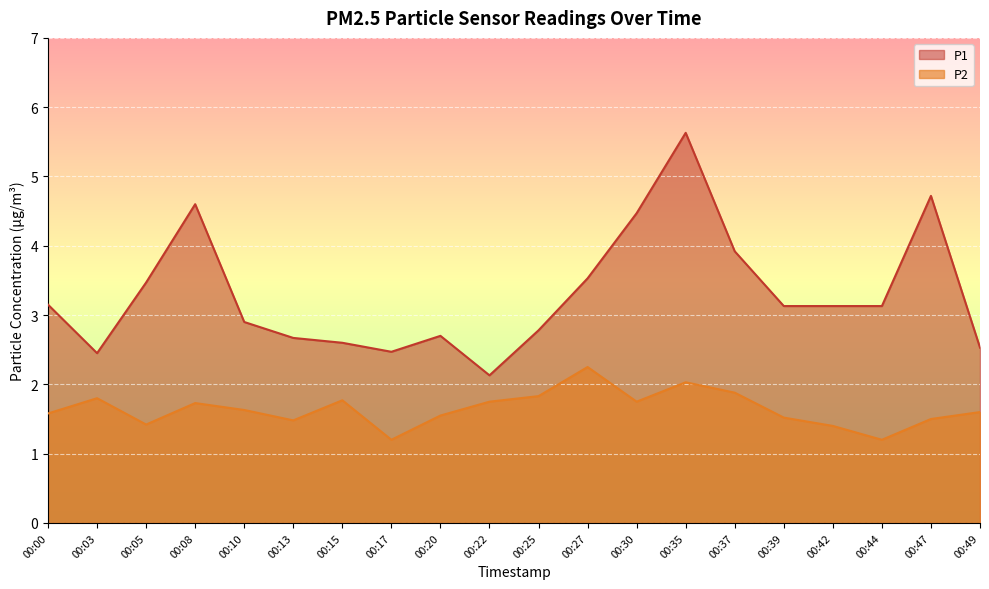

Reading left to right, extract all data points from this chart.

P1: 00:00=3.1	00:03=2.5	00:05=3.5	00:08=4.6	00:10=2.9	00:13=2.7	00:15=2.6	00:17=2.5	00:20=2.7	00:22=2.1	00:25=2.8	00:27=3.5	00:30=4.5	00:35=5.6	00:37=3.9	00:39=3.1	00:42=3.1	00:44=3.1	00:47=4.7	00:49=2.5
P2: 00:00=1.6	00:03=1.8	00:05=1.4	00:08=1.7	00:10=1.6	00:13=1.5	00:15=1.8	00:17=1.2	00:20=1.6	00:22=1.8	00:25=1.8	00:27=2.2	00:30=1.8	00:35=2.0	00:37=1.9	00:39=1.5	00:42=1.4	00:44=1.2	00:47=1.5	00:49=1.6